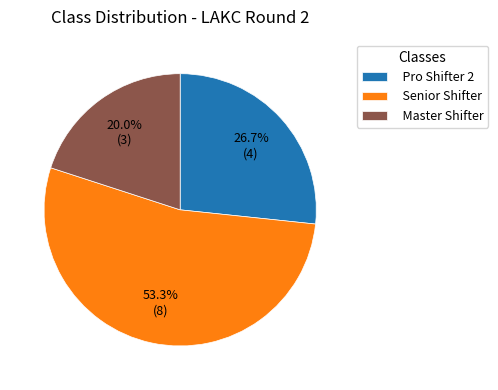

To the nearest percent, what is the average slice percentage?

33%